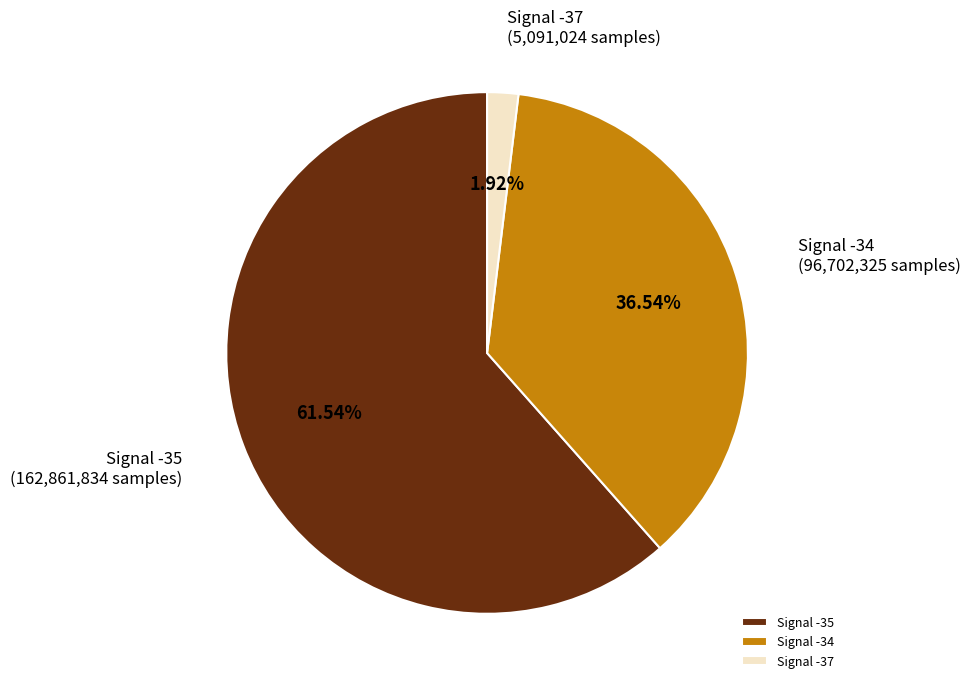

To the nearest percent, what portion does Signal -35 represent?

62%